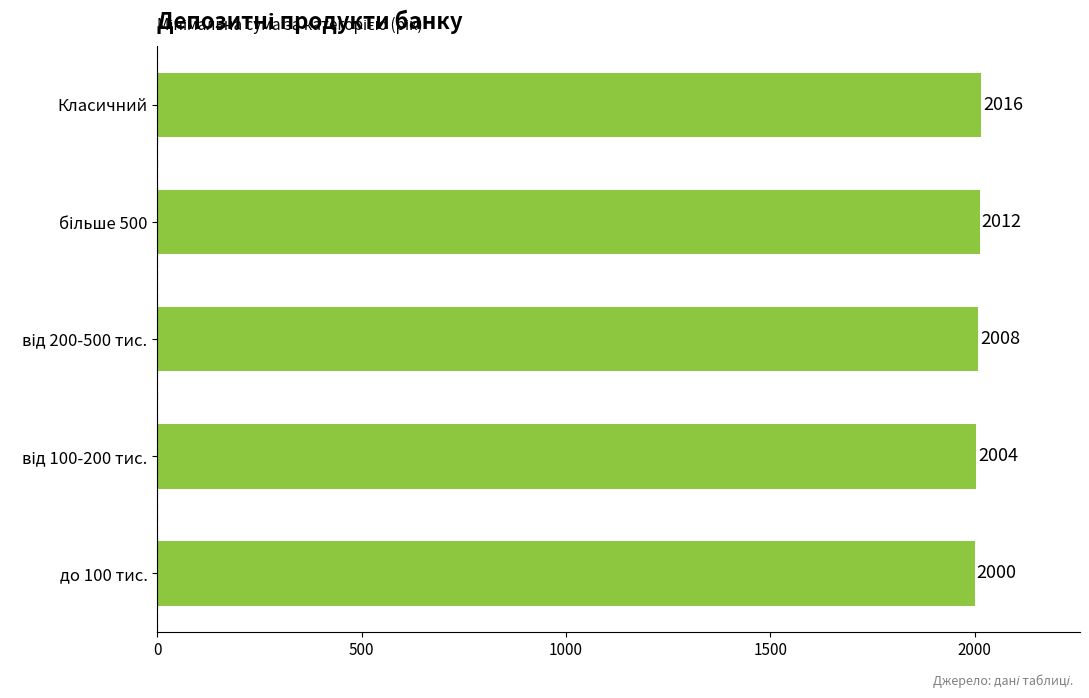

What is the difference between the maximum and minimum values?

16